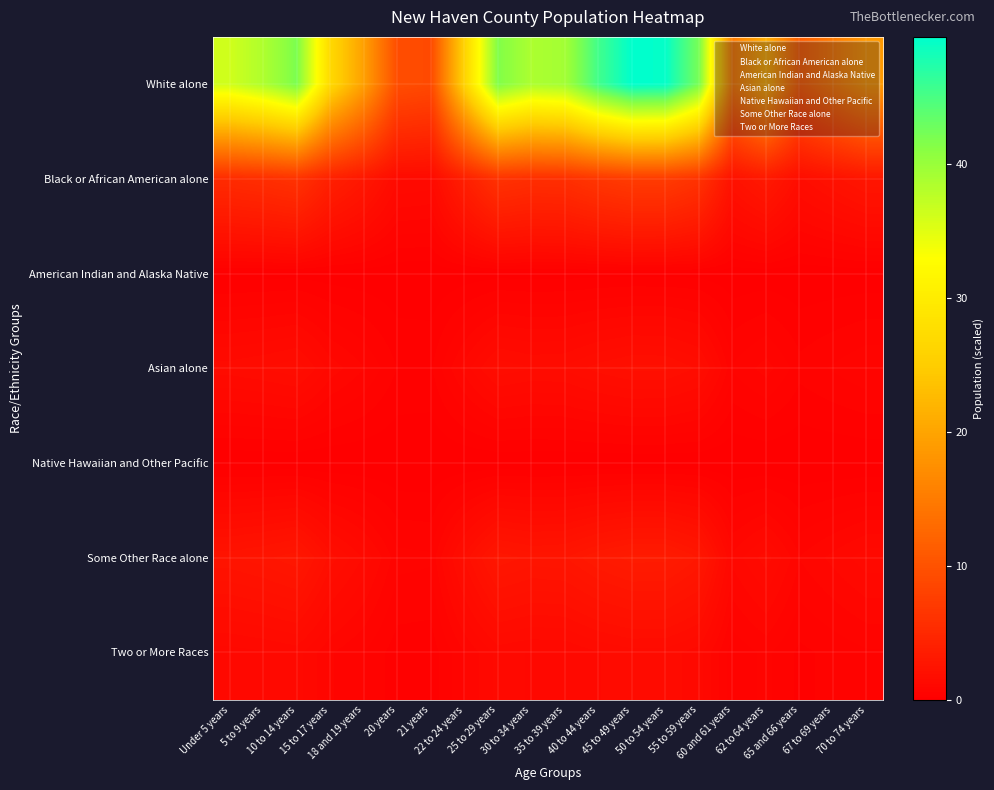

Rank the series at 50 to 54 years from highest to lowest value.

White alone, Black or African American alone, Some Other Race alone, Asian alone, Two or More Races, American Indian and Alaska Native, Native Hawaiian and Other Pacific